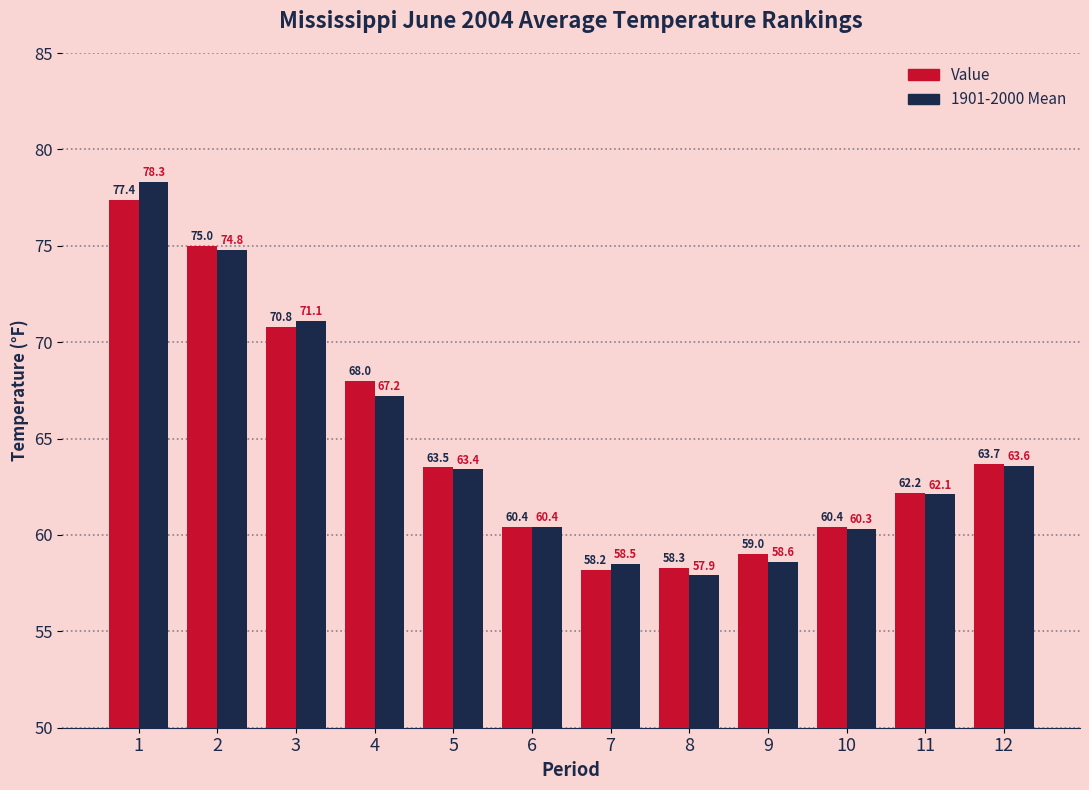

Is the value of Value at 5 greater than the value of 1901-2000 Mean at 12?

No